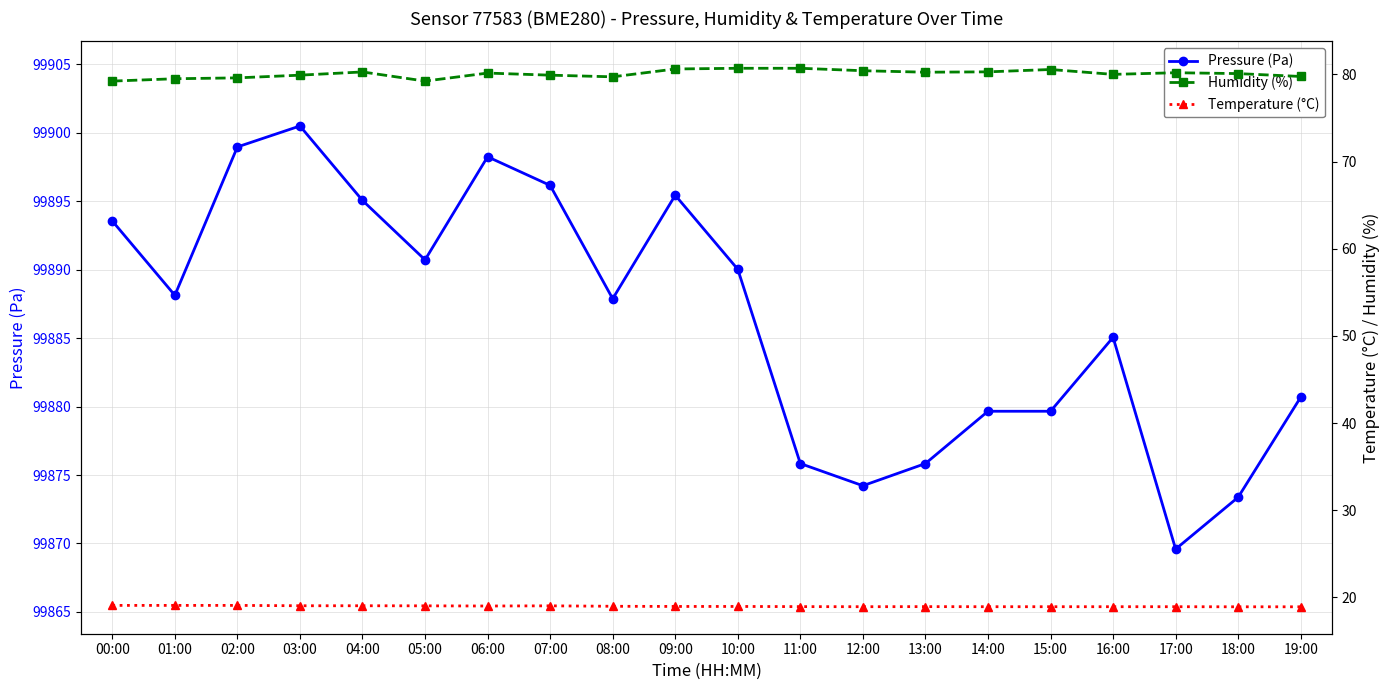

Reading left to right, list all the values displayed in this chart.

Pressure (Pa): 99893.6	99888.1	99899.0	99900.5	99895.1	99890.7	99898.2	99896.2	99887.9	99895.4	99890.0	99875.8	99874.2	99875.8	99879.7	99879.7	99885.1	99869.6	99873.4	99880.7
Humidity (%): 79.2	79.5	79.6	79.9	80.3	79.2	80.2	79.9	79.7	80.6	80.7	80.7	80.4	80.3	80.3	80.6	80.0	80.2	80.1	79.8
Temperature (°C): 19.1	19.1	19.1	19.1	19.1	19.0	19.0	19.0	19.0	19.0	19.0	18.9	18.9	18.9	18.9	18.9	18.9	18.9	18.9	18.9